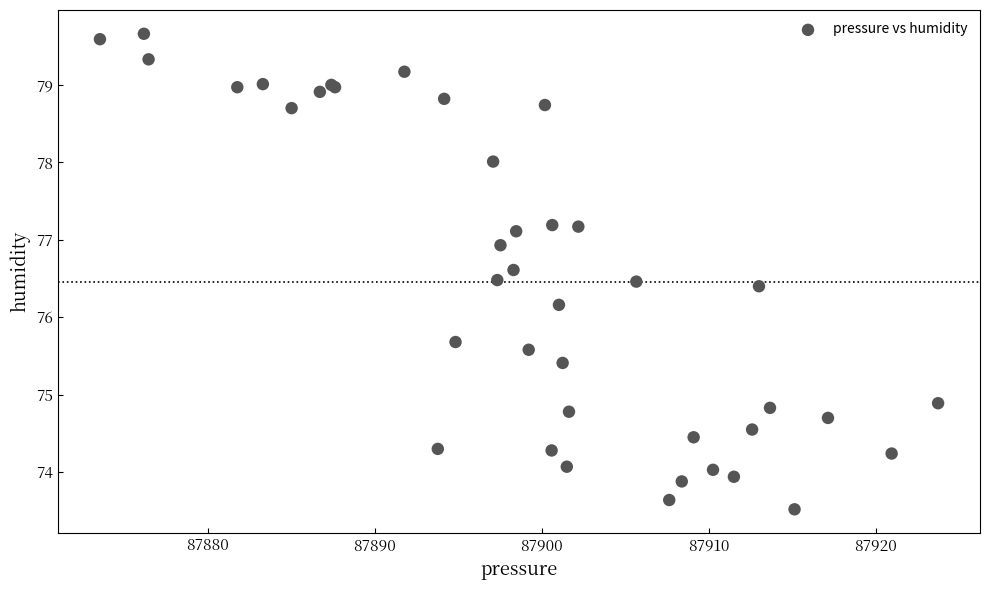

What Y value in the scatter plot is closest to 76?

76.2